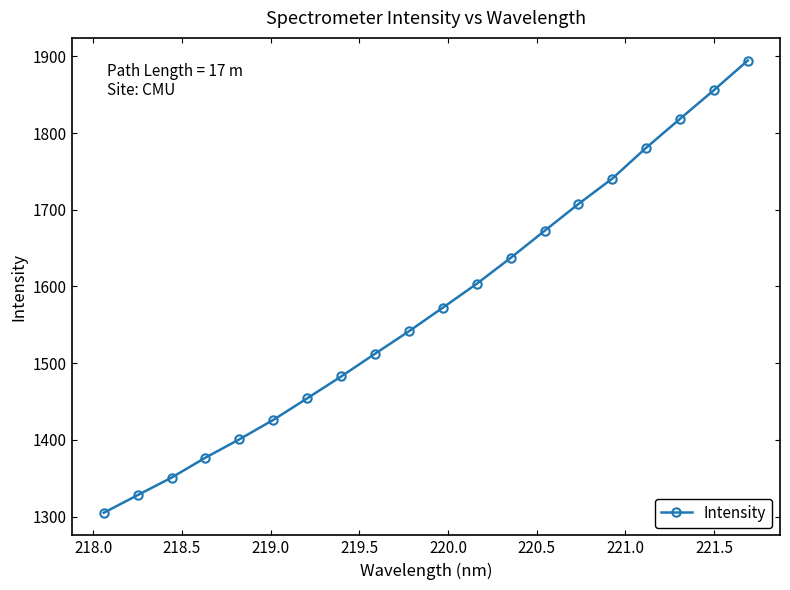

What is the value of the 20th point from the left?

1894.5